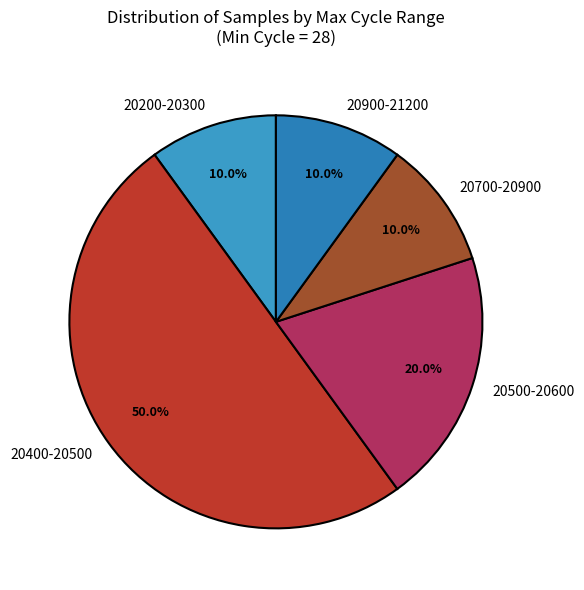

What is the ratio of the value at 20900-21200 to the value at 20700-20900?

1.0